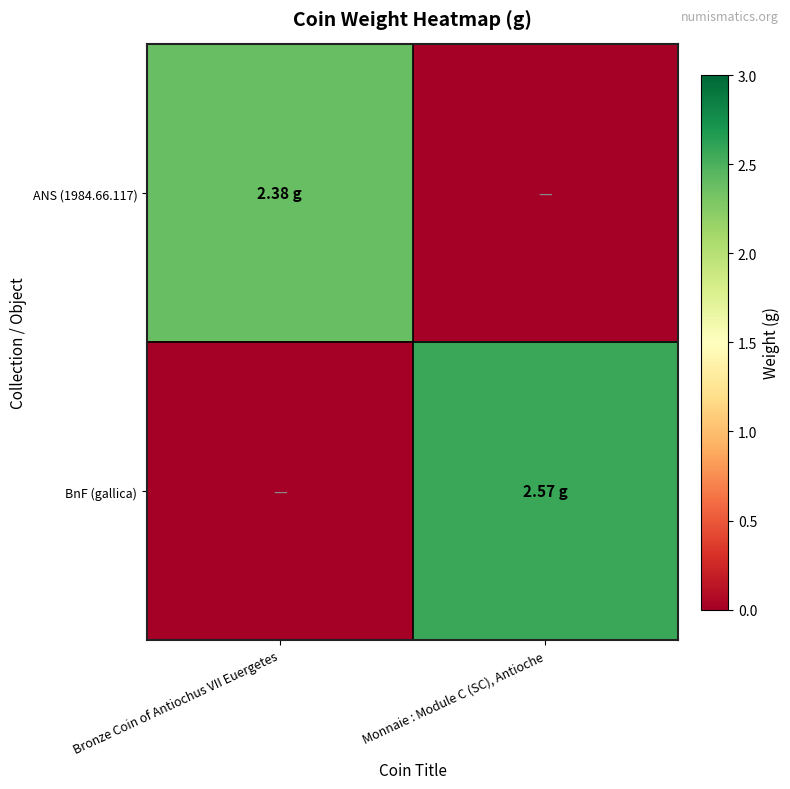

Rank the series by their maximum value, from highest to lowest.

BnF (gallica), ANS (1984.66.117)